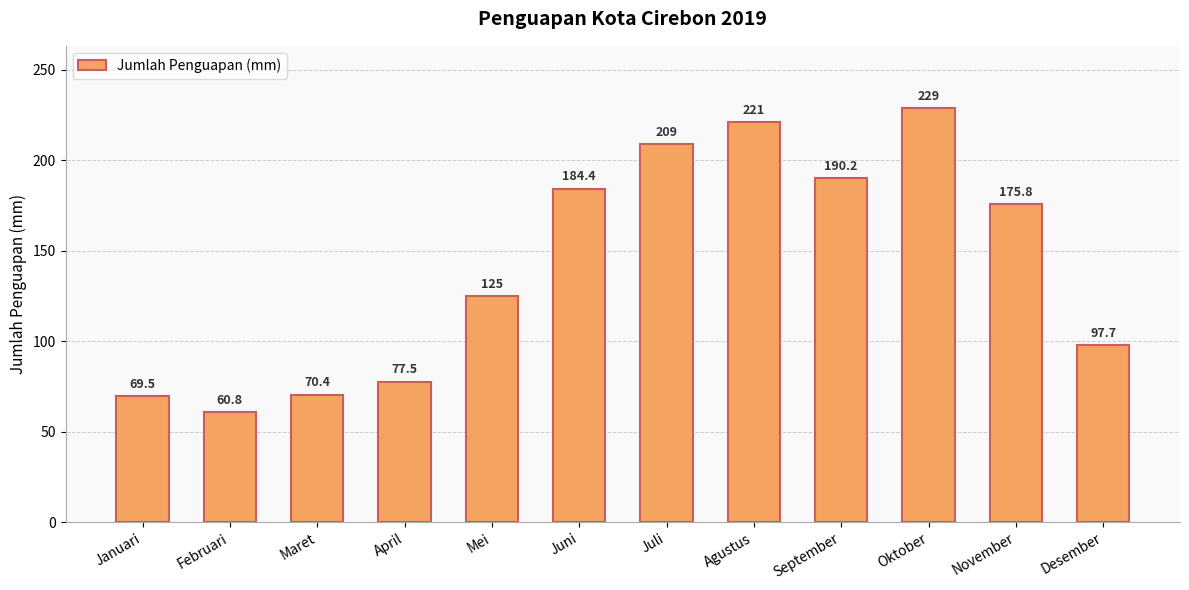

Count the number of data series in this chart.

1